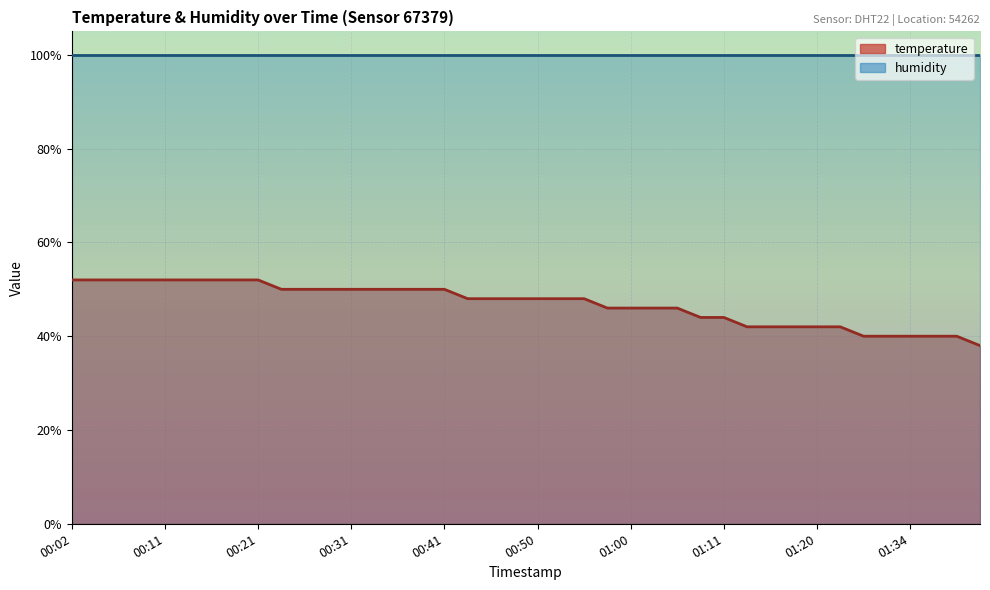

At which label is the value closest to 45?

00:58